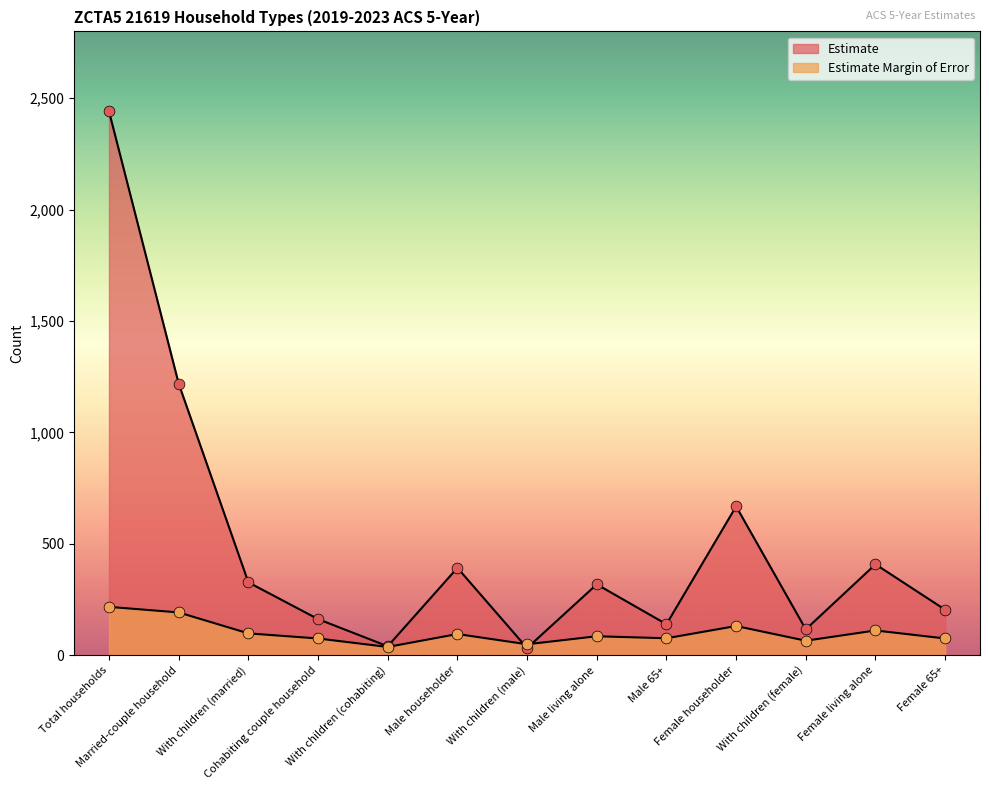

Is the value of Estimate Margin of Error at With children (cohabiting) greater than the value of Estimate at Female householder?

No